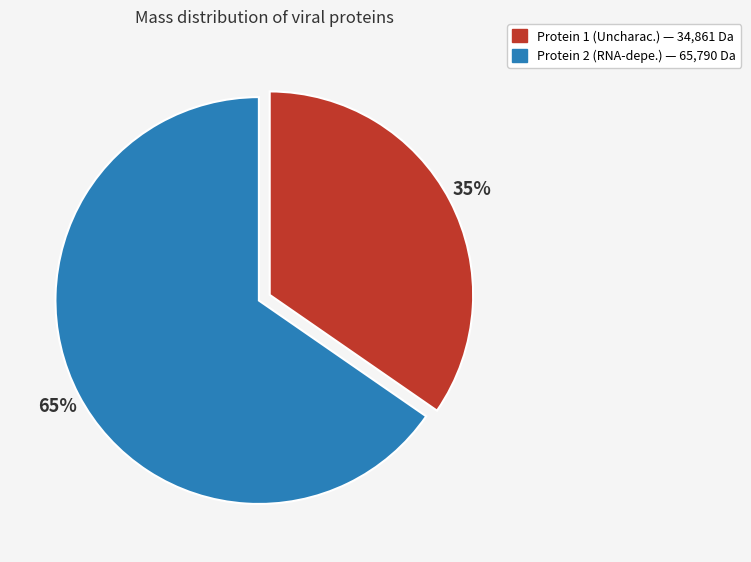

How many segments does this pie chart have?

2